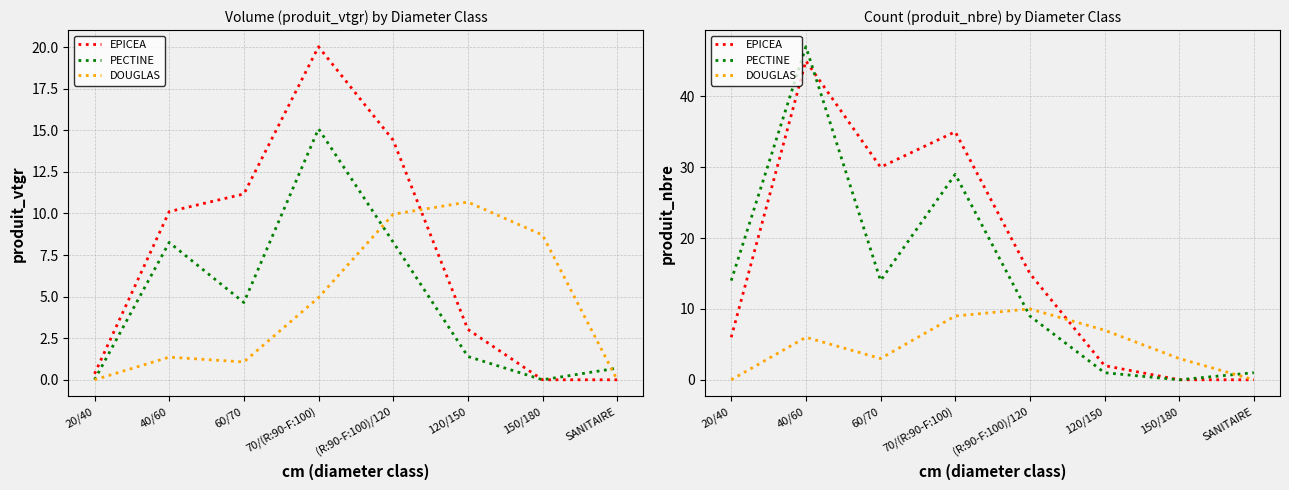

Where is the first local minimum for PECTINE?

60/70